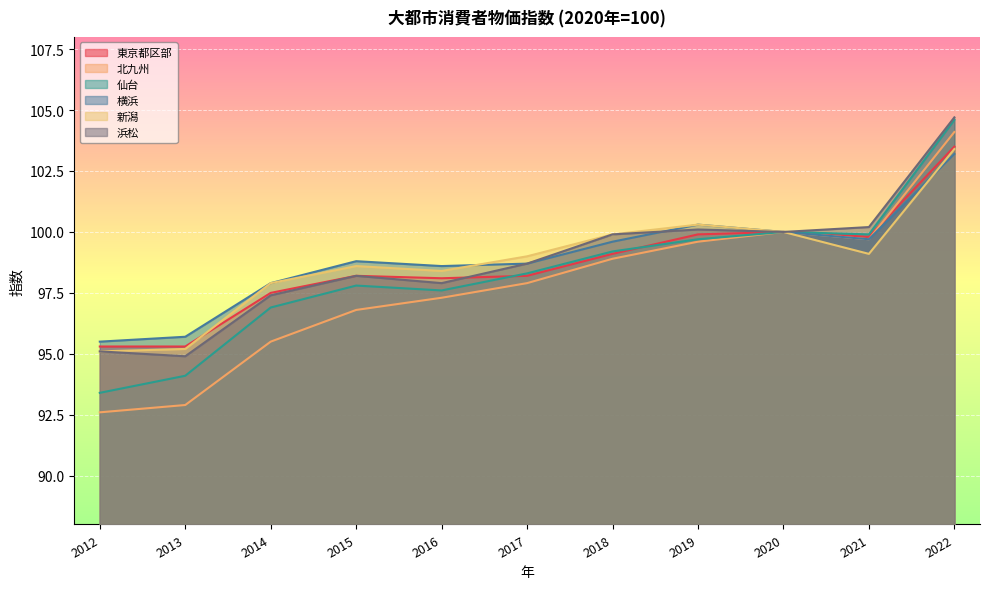

Reading right to left, transcribe all the data shown in this chart.

東京都区部: 2022=103.5	2021=99.8	2020=100.0	2019=99.9	2018=99.1	2017=98.2	2016=98.1	2015=98.2	2014=97.5	2013=95.3	2012=95.3
北九州: 2022=104.1	2021=99.7	2020=100.0	2019=99.6	2018=98.9	2017=97.9	2016=97.3	2015=96.8	2014=95.5	2013=92.9	2012=92.6
仙台: 2022=104.6	2021=99.9	2020=100.0	2019=99.7	2018=99.2	2017=98.3	2016=97.6	2015=97.8	2014=96.9	2013=94.1	2012=93.4
横浜: 2022=103.2	2021=99.7	2020=100.0	2019=100.3	2018=99.6	2017=98.7	2016=98.6	2015=98.8	2014=97.9	2013=95.7	2012=95.5
新潟: 2022=103.4	2021=99.1	2020=100.0	2019=100.3	2018=99.9	2017=99.0	2016=98.4	2015=98.6	2014=97.9	2013=95.2	2012=95.1
浜松: 2022=104.7	2021=100.2	2020=100.0	2019=100.1	2018=99.9	2017=98.7	2016=97.9	2015=98.2	2014=97.4	2013=94.9	2012=95.1